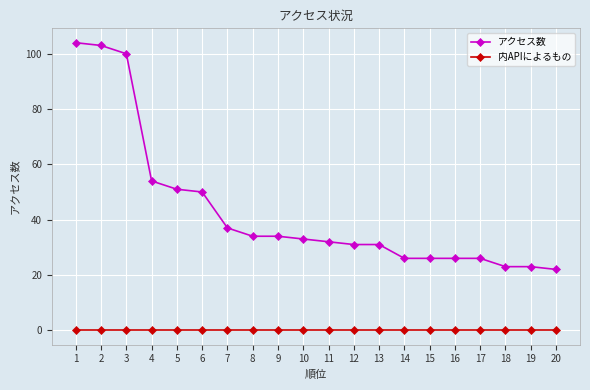

What is the difference between the highest and lowest values at 11?

32